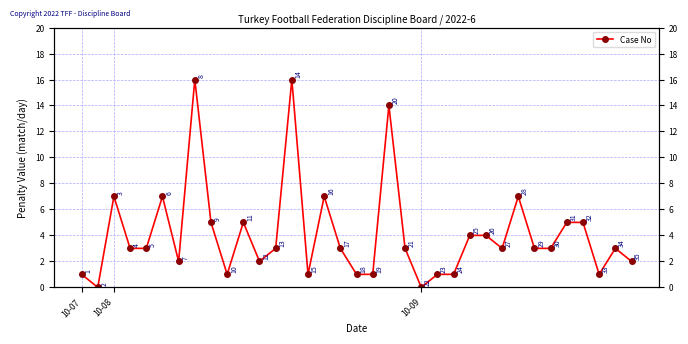

Reading left to right, what are all the values shown in this chart?

1	0	7	3	3	7	2	16	5	1	5	2	3	16	1	7	3	1	1	14	3	0	1	1	4	4	3	7	3	3	5	5	1	3	2